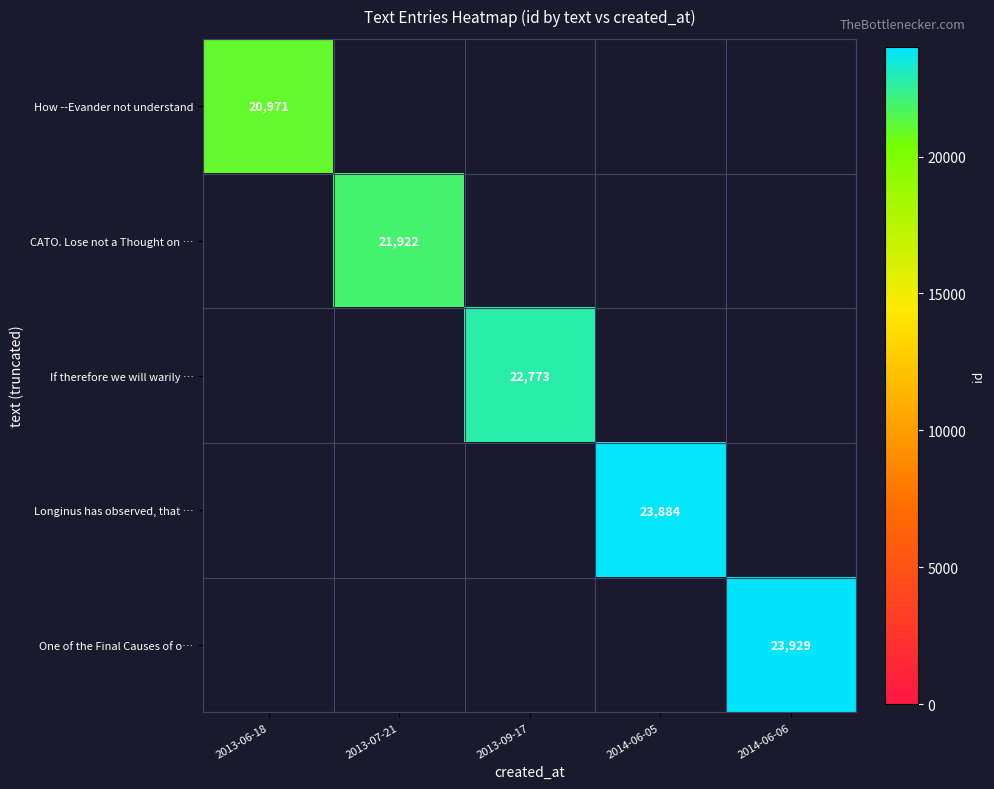

Is it true that Longinus has observed, that … equals 23884 at 2014-06-05?

True